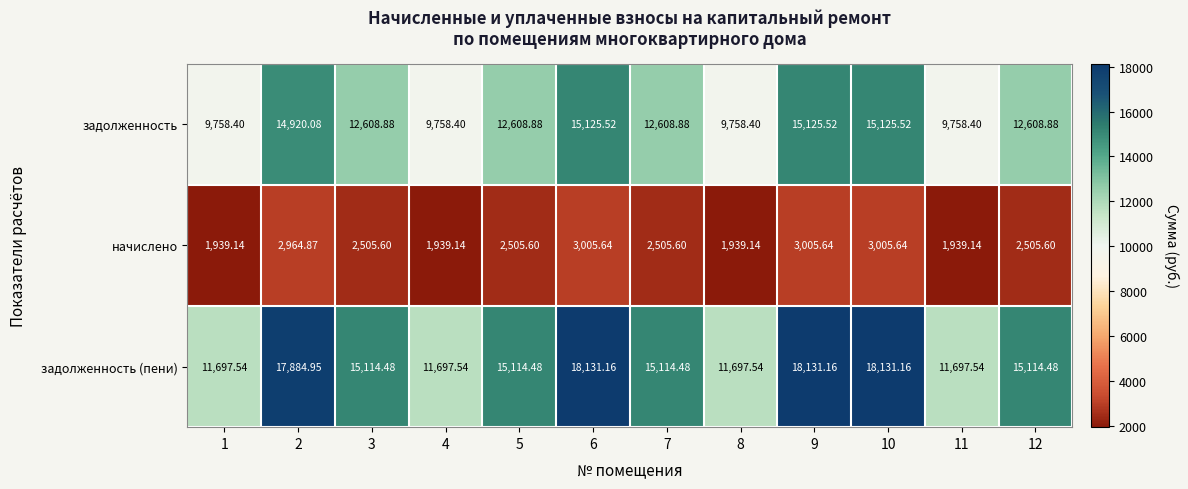

Which series has the largest total across all categories?

задолженность (пени)